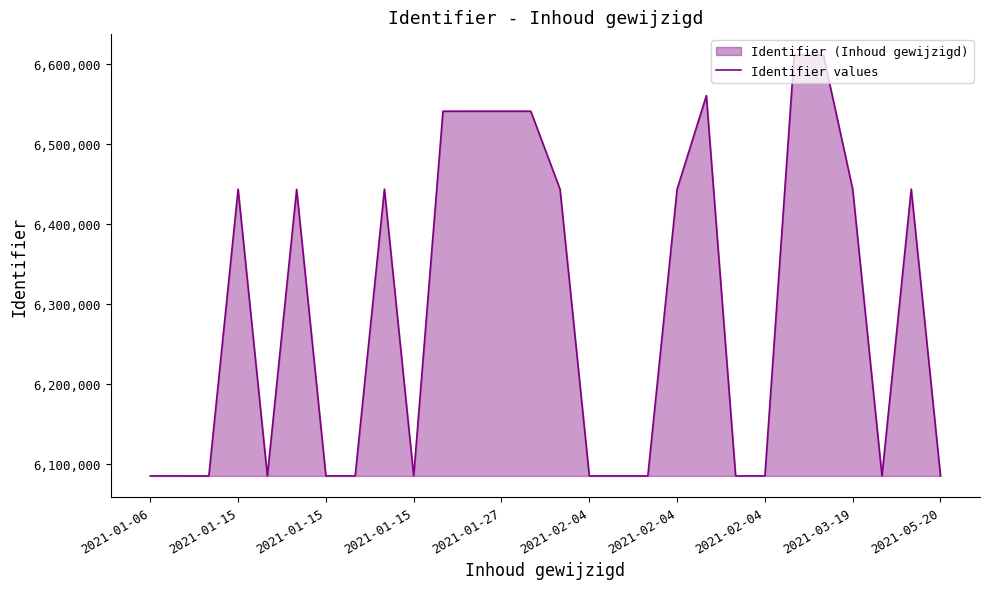

What is the ratio of the value at 27 to the value at 25?

1.0